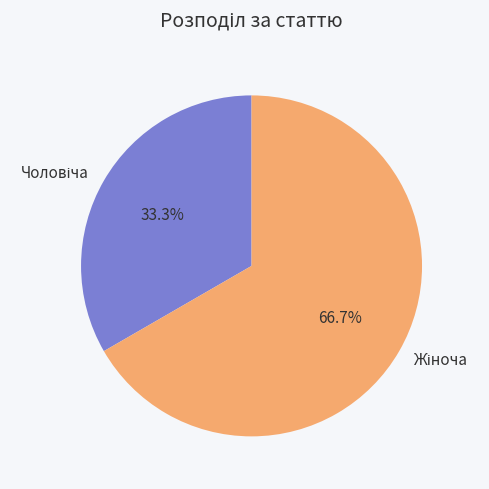

Is there any slice that represents more than half of the pie?

Yes